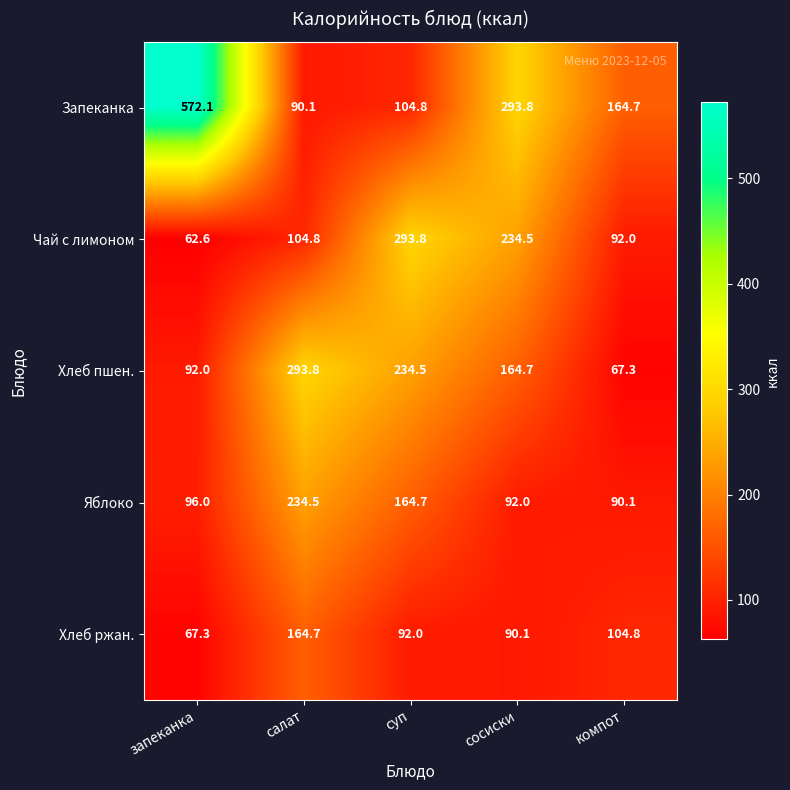

Which series has the widest spread of values?

Запеканка